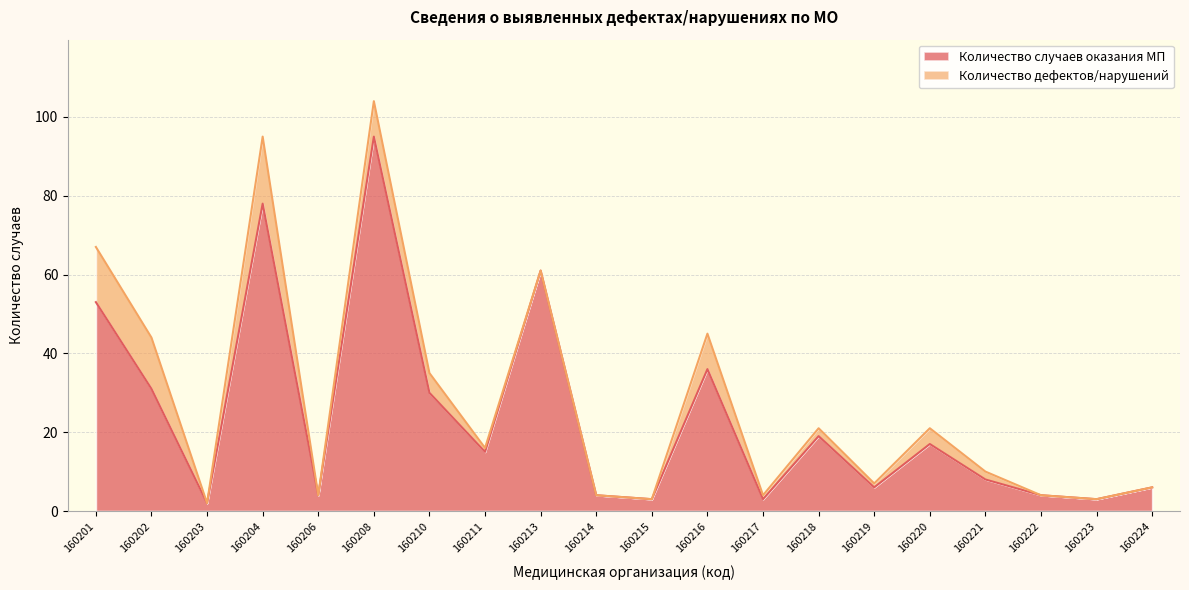

Which label corresponds to the smallest value in the chart?

160203